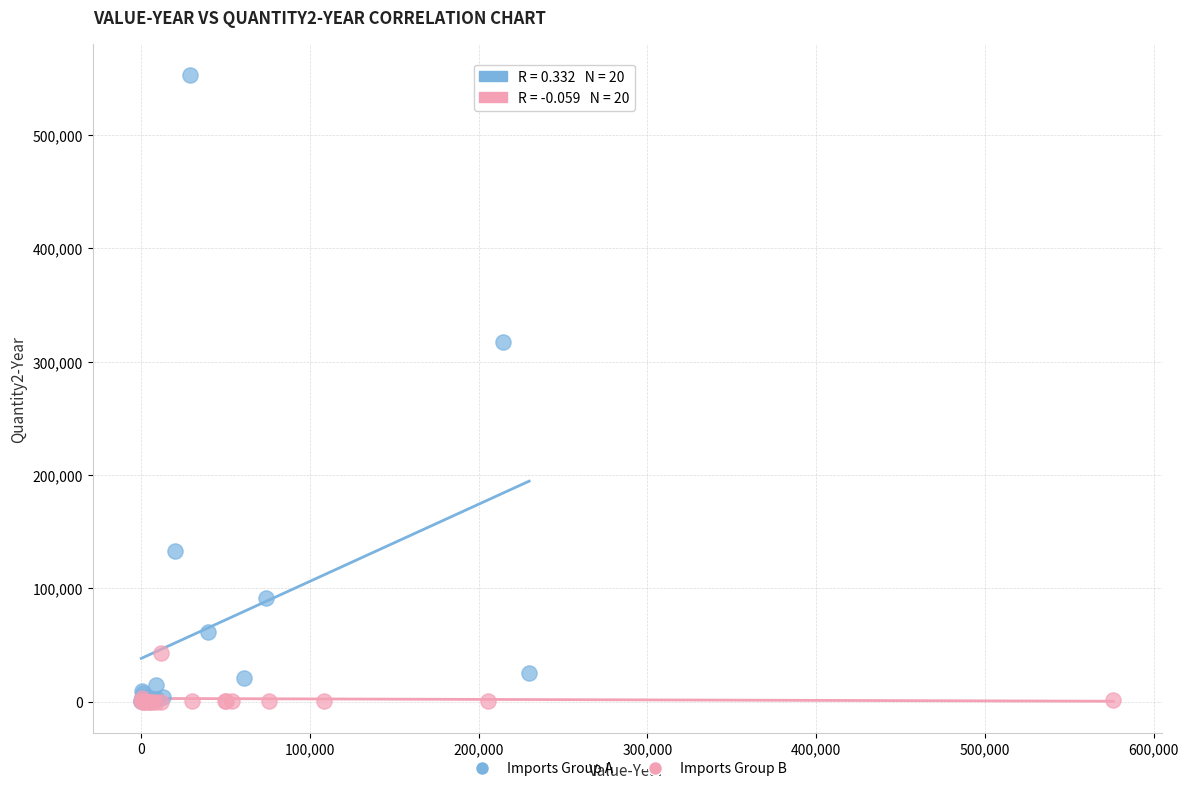

What are all the series names shown in the legend?

Imports Group A, Imports Group B